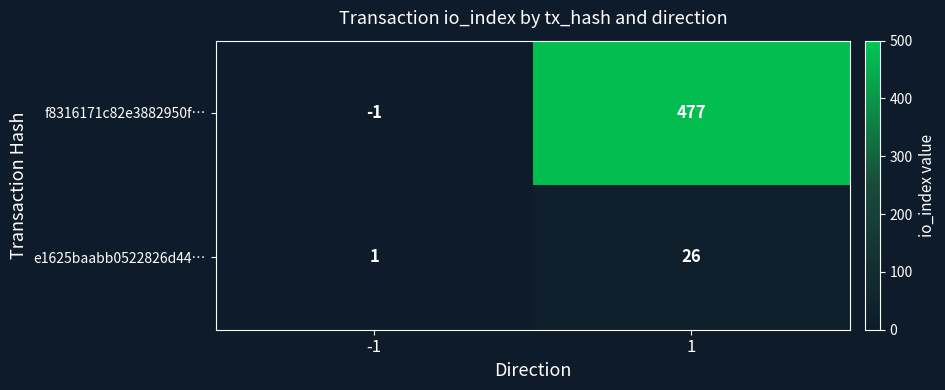

What is the difference between the maximum and minimum values in the e1625baabb0522826d44… series?

25